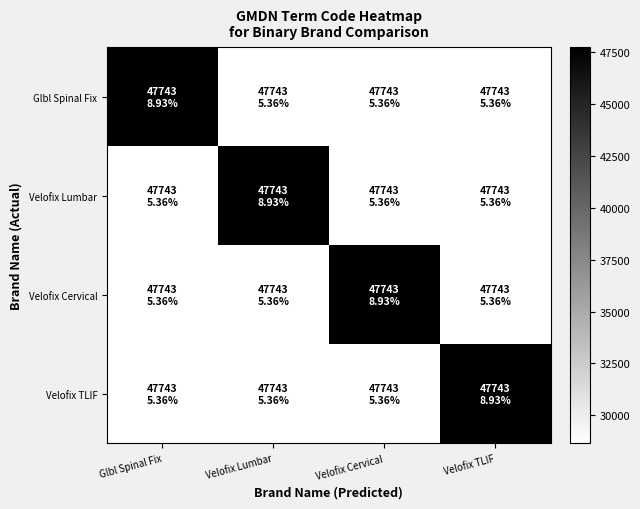

Rank the series at Glbl Spinal Fix from highest to lowest value.

Glbl Spinal Fix, Velofix Lumbar, Velofix Cervical, Velofix TLIF